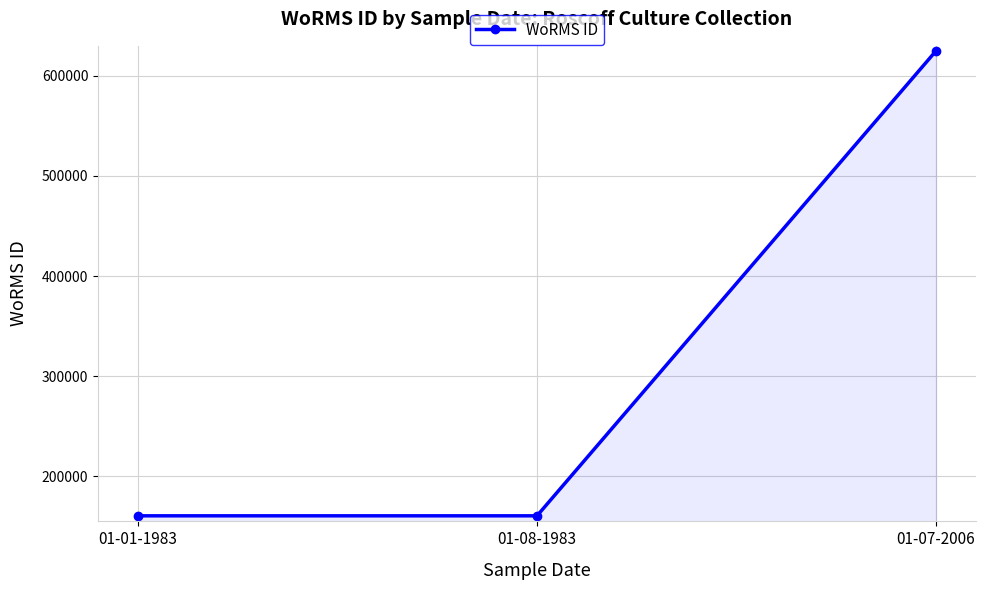

True or false: the data shows 377243 at 01-07-2006.

False